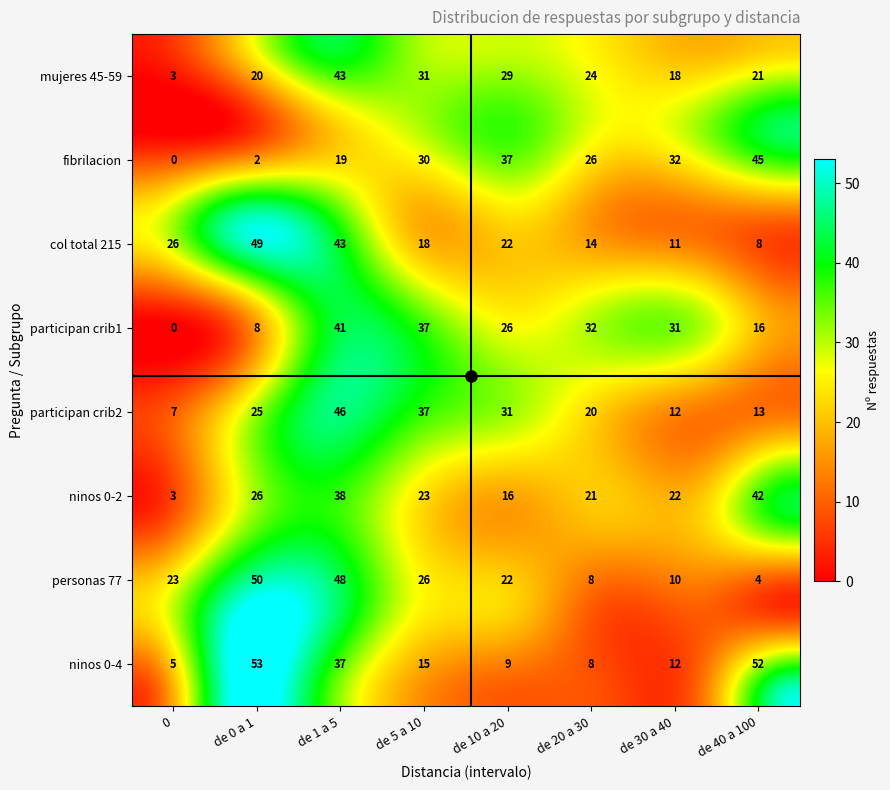

How many distinct data groups are displayed?

8